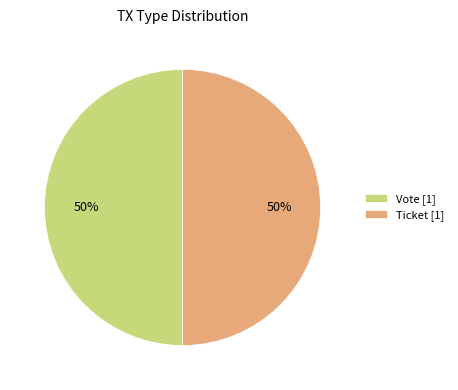

Is it true that Vote [1] is 37% of the pie?

False